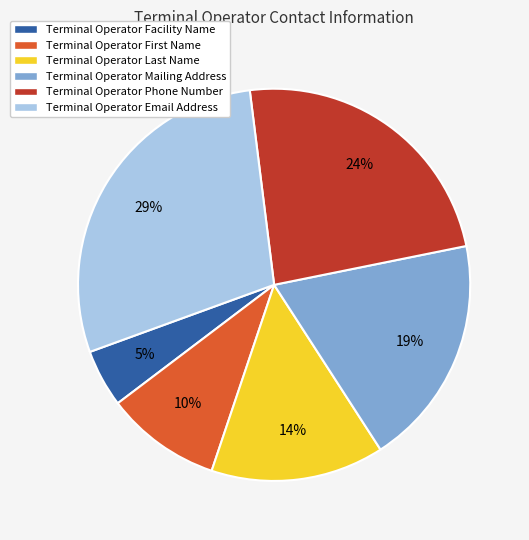

How many slices are in this pie chart?

6